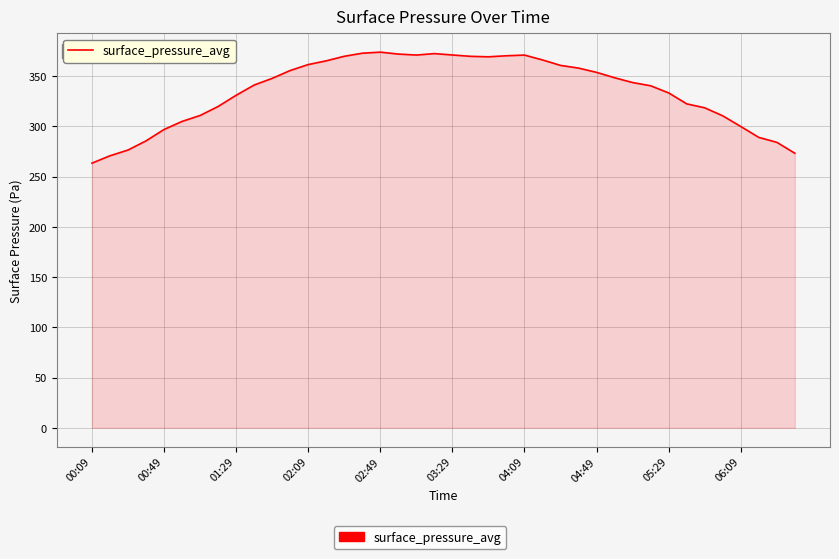

What is the difference between the maximum and minimum values?

110.5